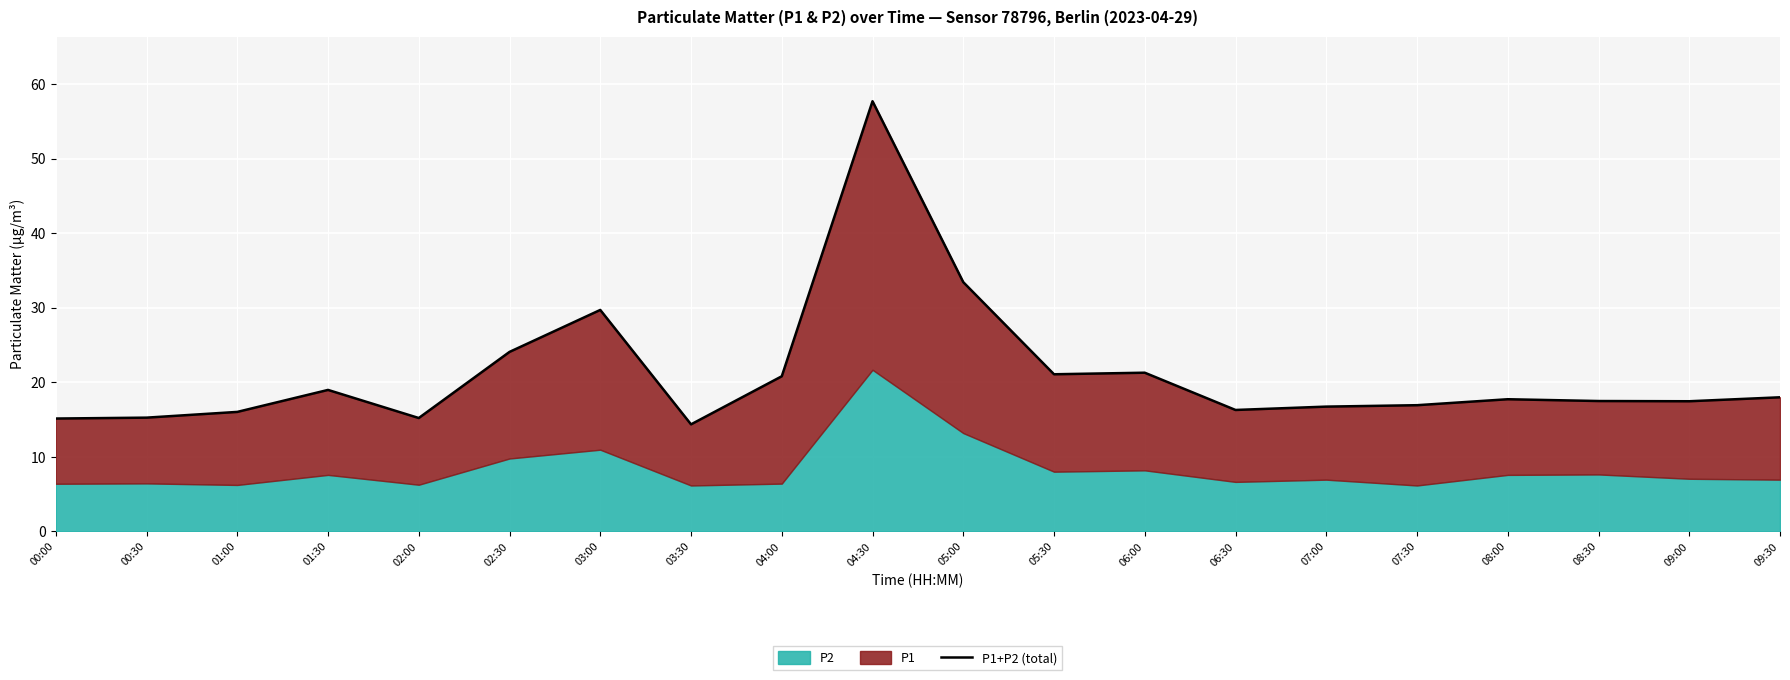

Which has a higher value, 07:00 or 08:00?

08:00